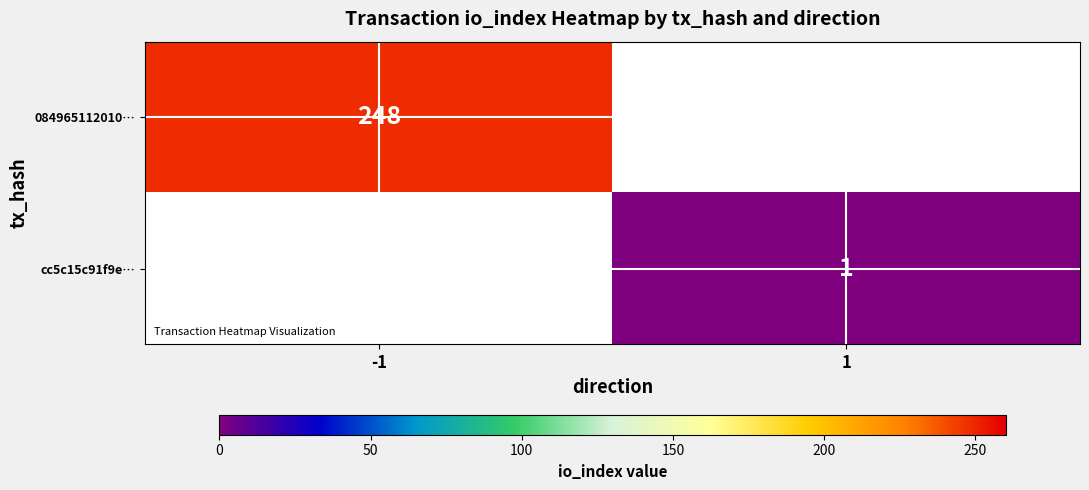

The cc5c15c91f9e… series shows 1 at 1. True or false?

True